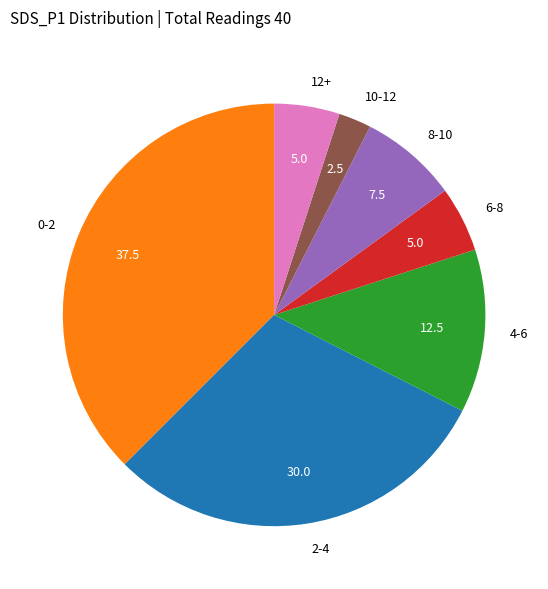

Do 4-6 and 10-12 together represent more than half of the pie?

No